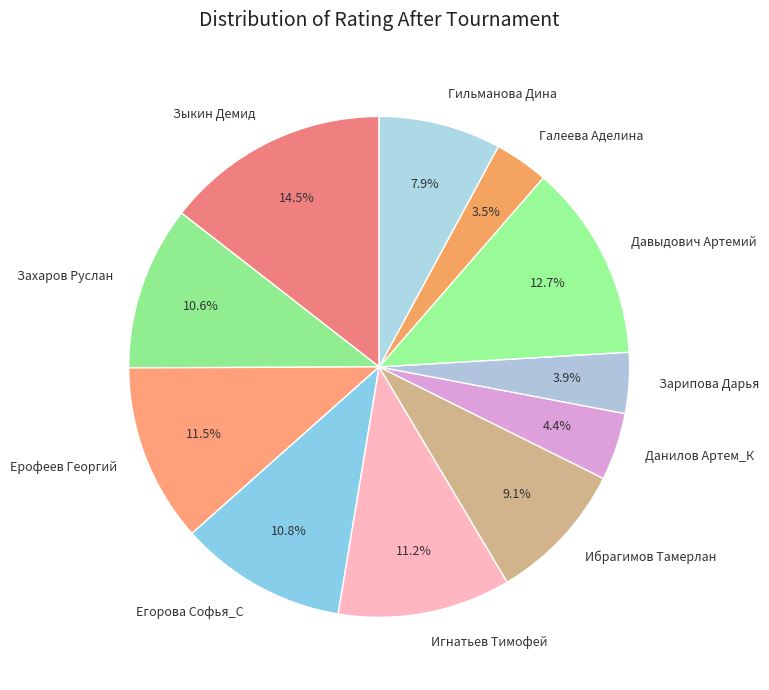

How many segments does this pie chart have?

11